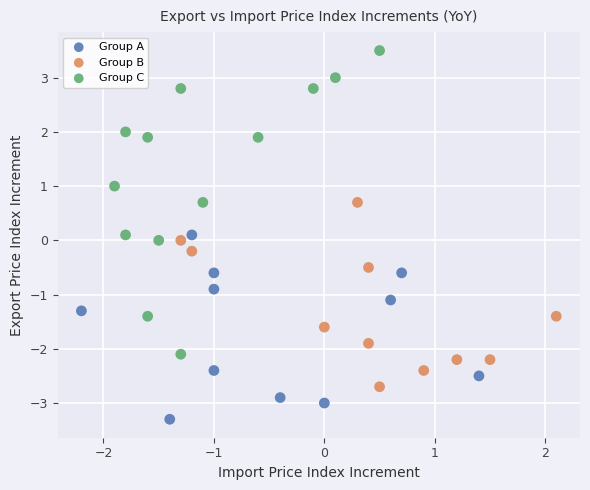

Which series contains the highest Y value?

Group C